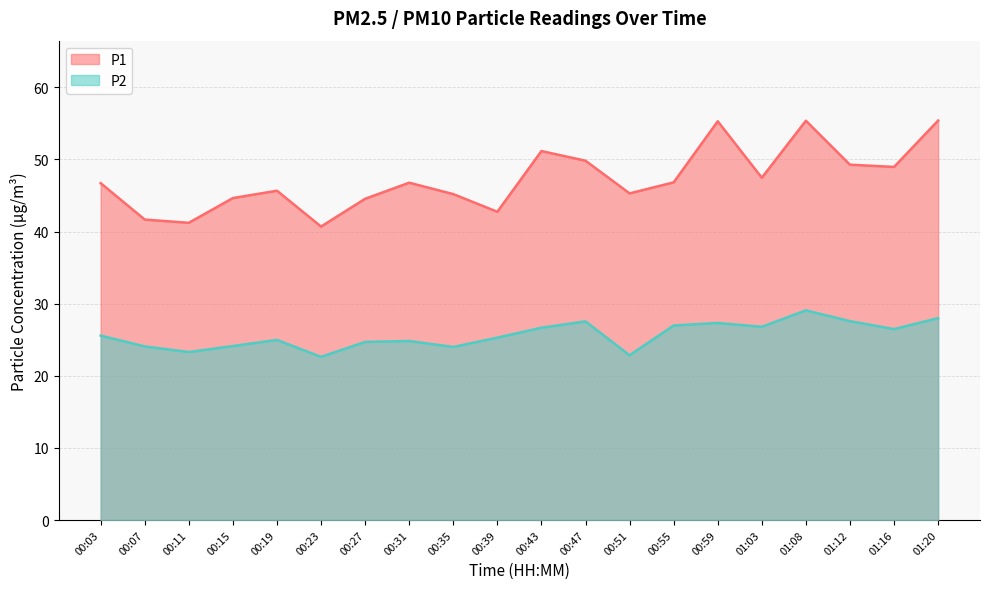

What are all the series names shown in the legend?

P1, P2